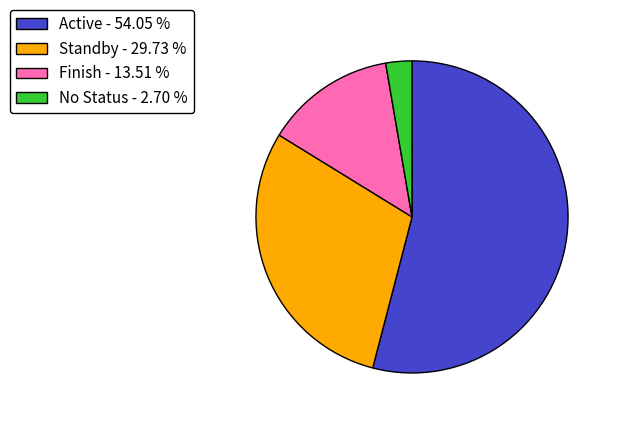

What is the majority slice?

Active